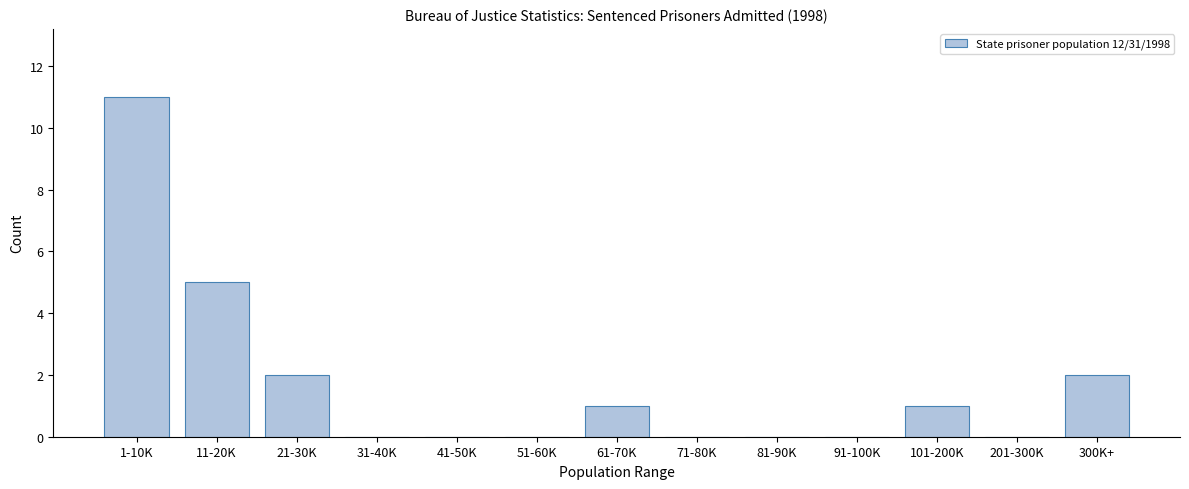

Reading left to right, extract all data points from this chart.

1-10K=11	11-20K=5	21-30K=2	31-40K=0	41-50K=0	51-60K=0	61-70K=1	71-80K=0	81-90K=0	91-100K=0	101-200K=1	201-300K=0	300K+=2